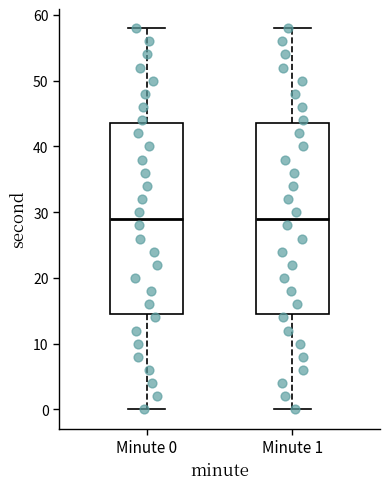

Where does the median line of the box for Minute 0 sit on the y-axis? The values are not printed on the chart, so give them approximately, as read against the axis.

29